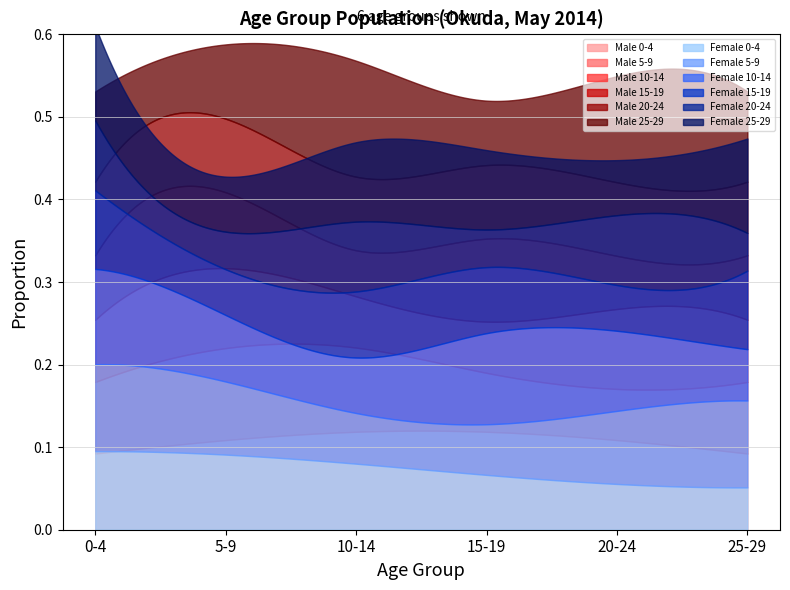

Does the chart display data point markers on the line(s)?

No